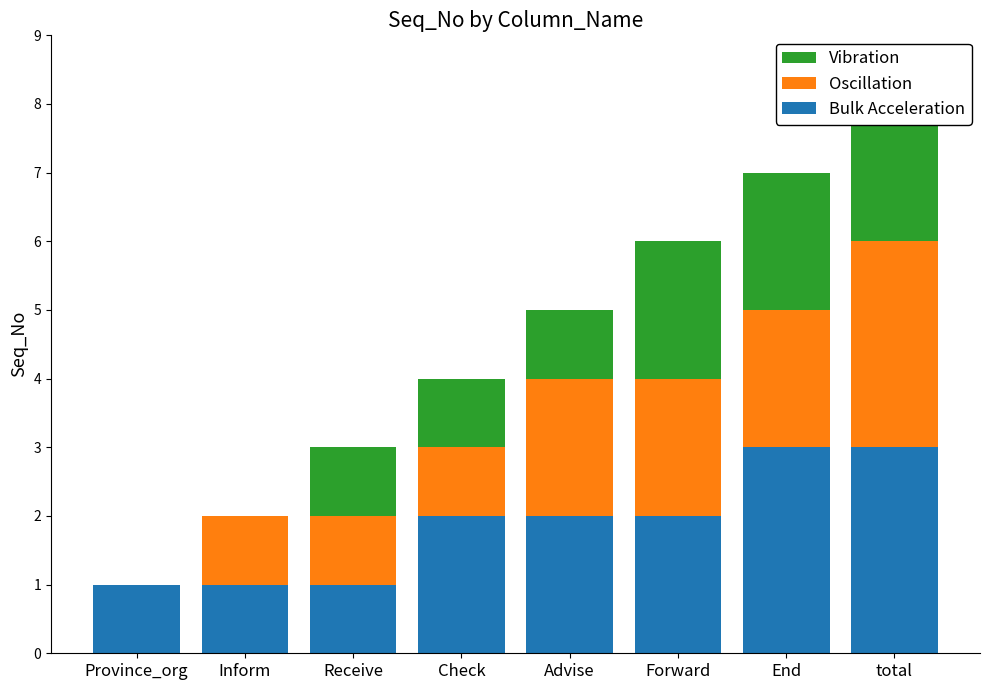

At how many categories does at least one series exceed 2?

2